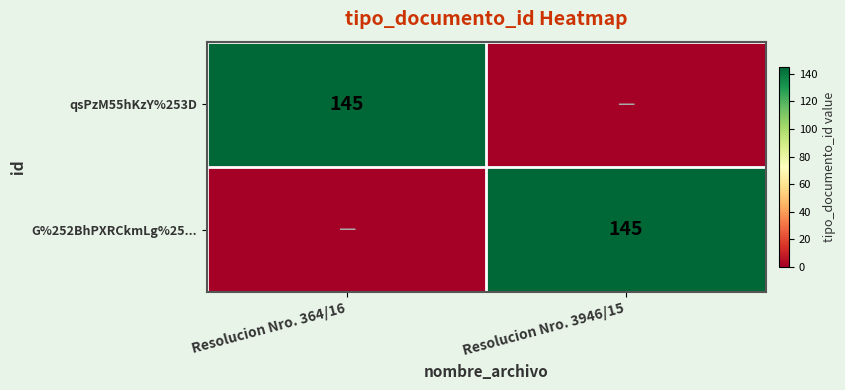

The value of G%252BhPXRCkmLg%25... at Resolucion Nro. 3946/15 is 237. True or false?

False